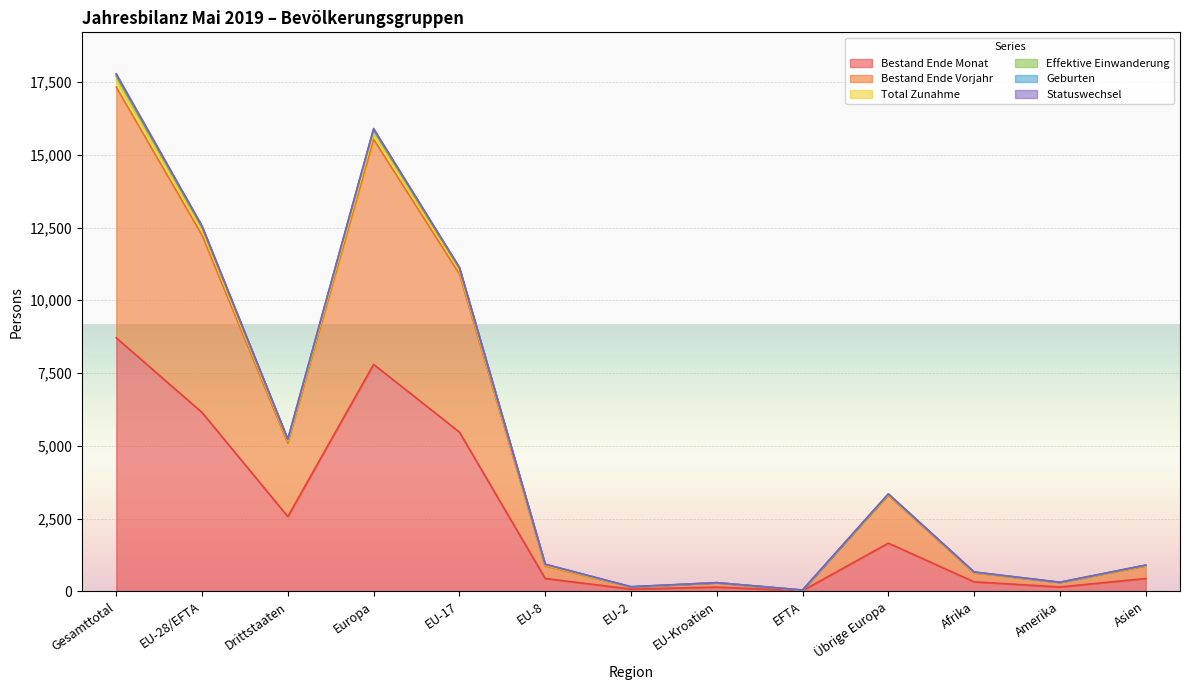

At which category does Total Zunahme reach its first local valley?

Drittstaaten